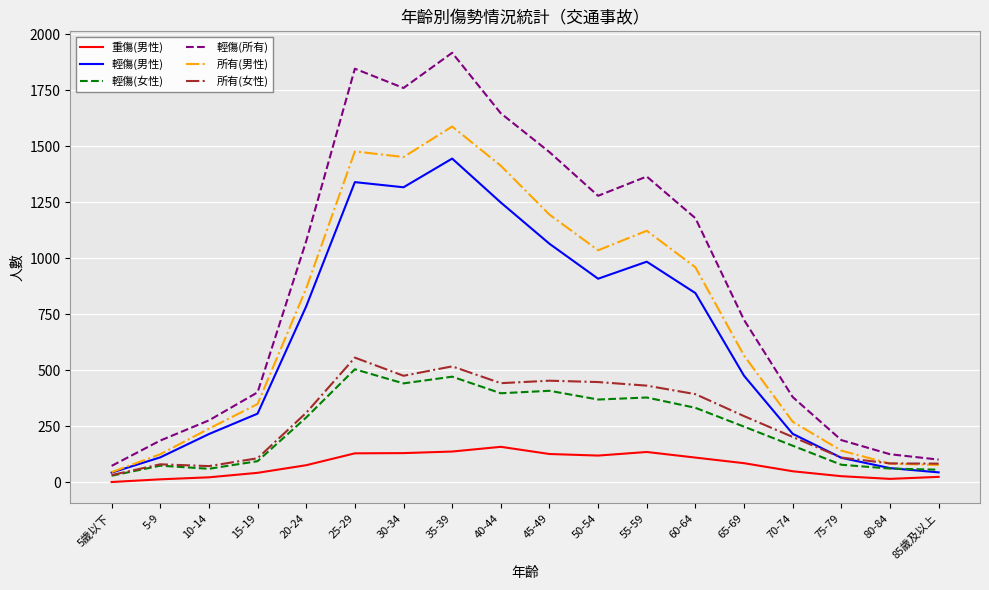

Is it true that 輕傷(所有) equals 3185 at 25-29?

False